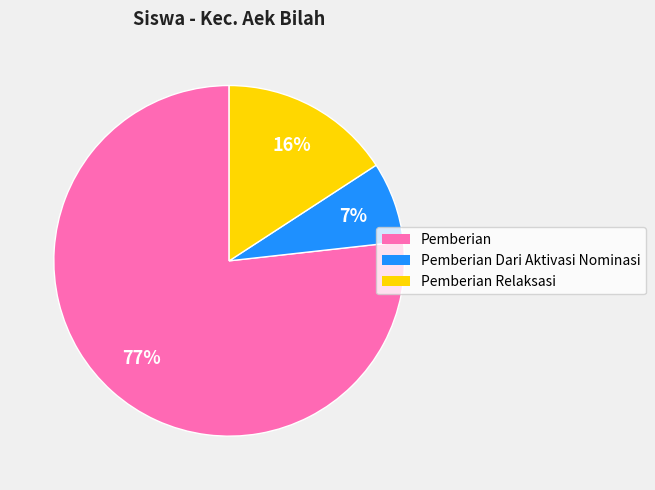

The Pemberian Relaksasi slice represents 24% of the pie. True or false?

False